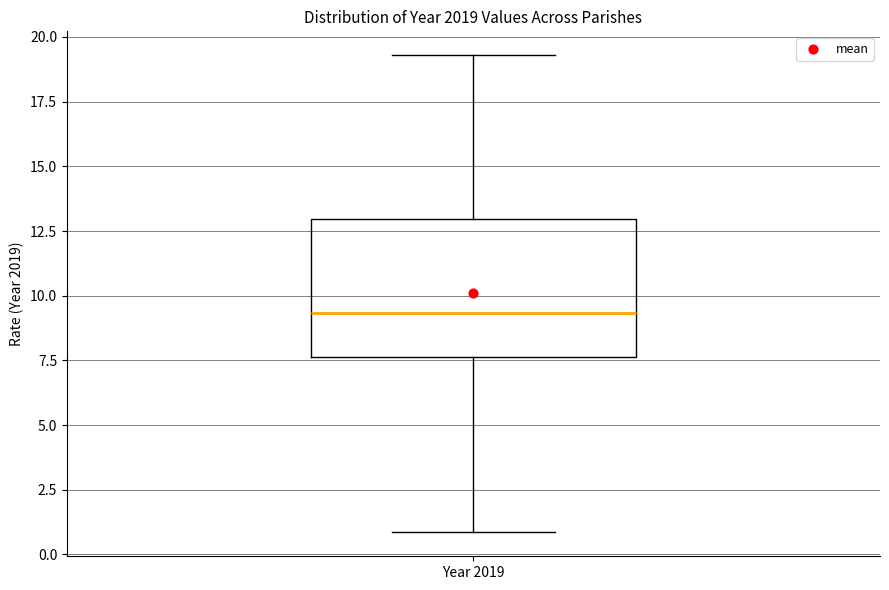

Where does the upper whisker of the box for Year 2019 end on the y-axis? The values are not printed on the chart, so give them approximately, as read against the axis.

19.5